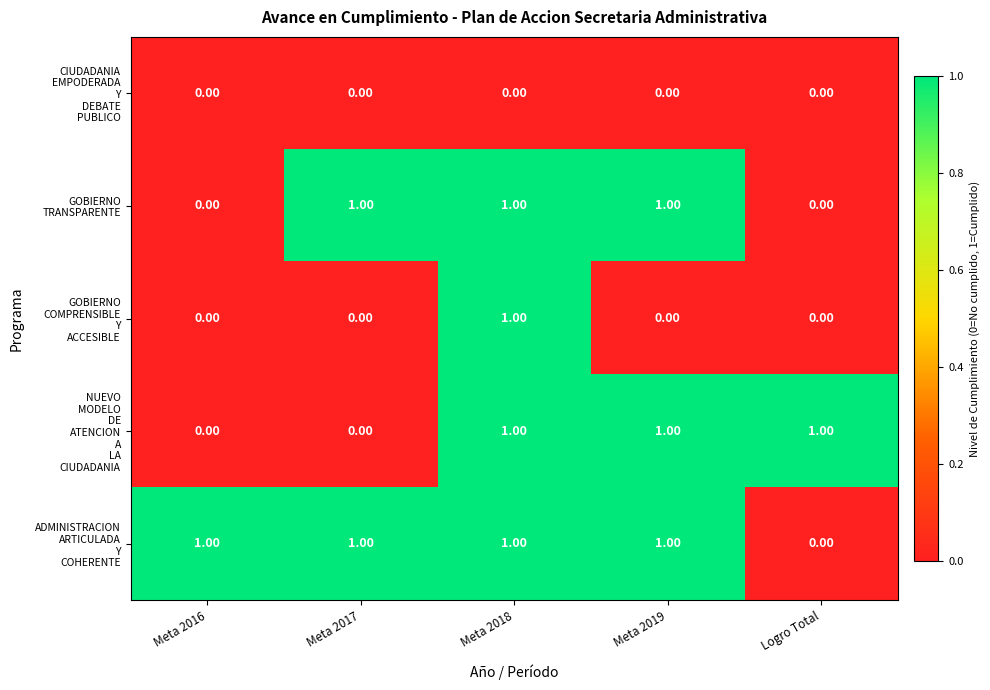

At how many categories does at least one series exceed 0?

5